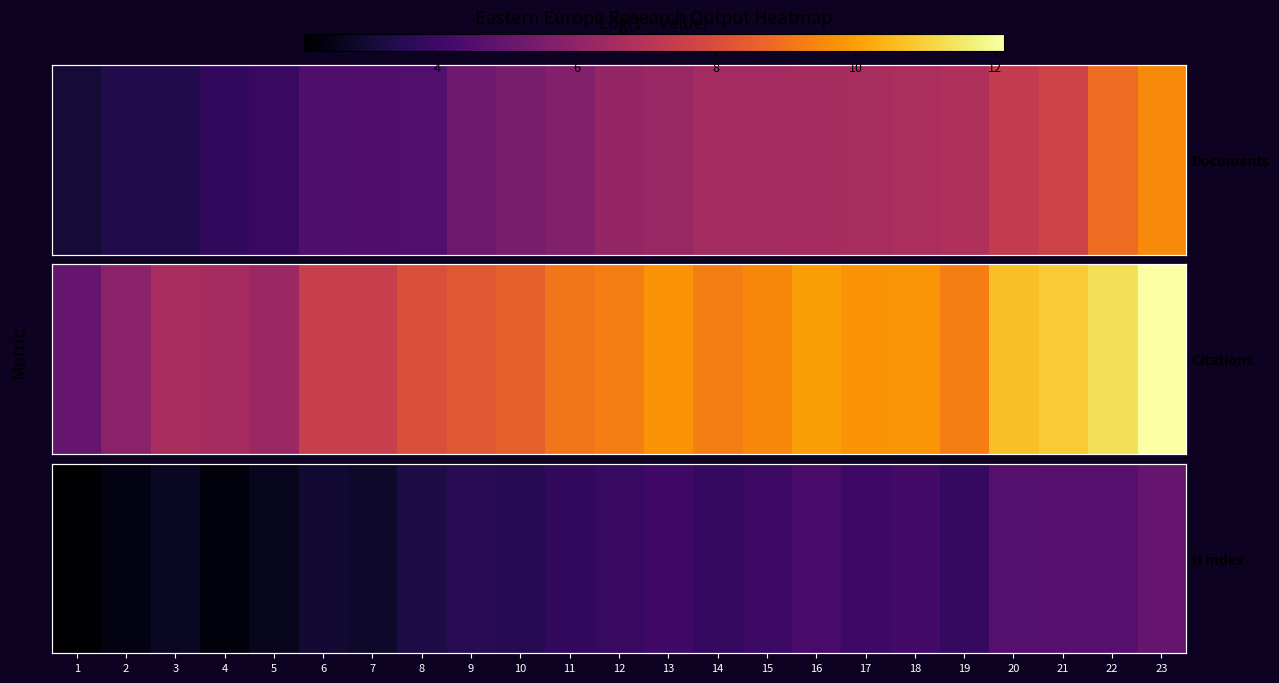

List the labels in order of value, smallest first.

1, 4, 2, 5, 3, 7, 6, 8, 10, 9, 11, 19, 14, 12, 15, 17, 13, 18, 16, 20, 22, 21, 23